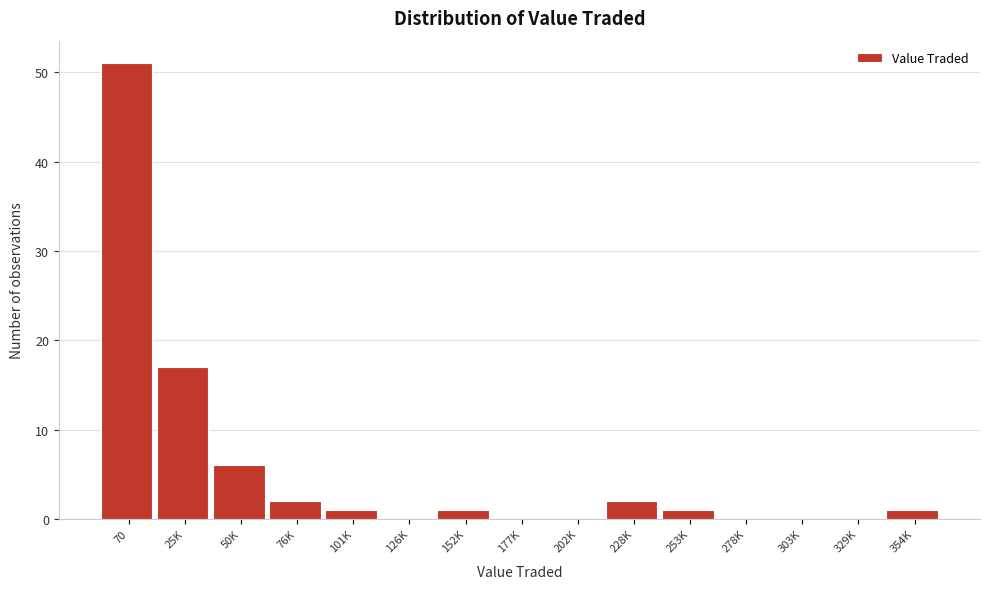

Reading left to right, transcribe all the data shown in this chart.

70=51	25K=17	50K=6	76K=2	101K=1	126K=0	152K=1	177K=0	202K=0	228K=2	253K=1	278K=0	303K=0	329K=0	354K=1